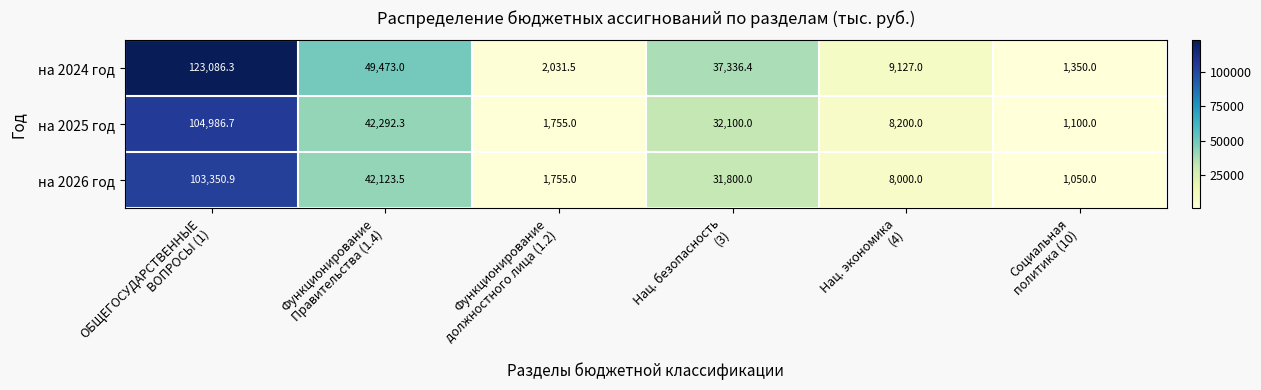

List the series in order of their peak value, highest first.

на 2024 год, на 2025 год, на 2026 год